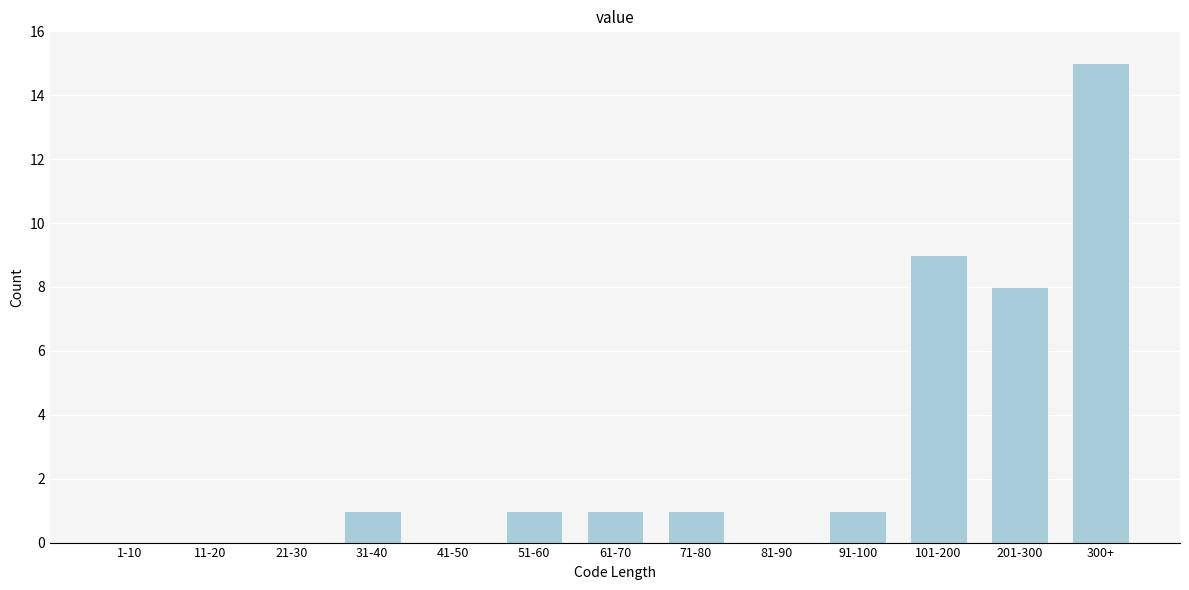

Reading left to right, extract all data points from this chart.

1-10=0	11-20=0	21-30=0	31-40=1	41-50=0	51-60=1	61-70=1	71-80=1	81-90=0	91-100=1	101-200=9	201-300=8	300+=15